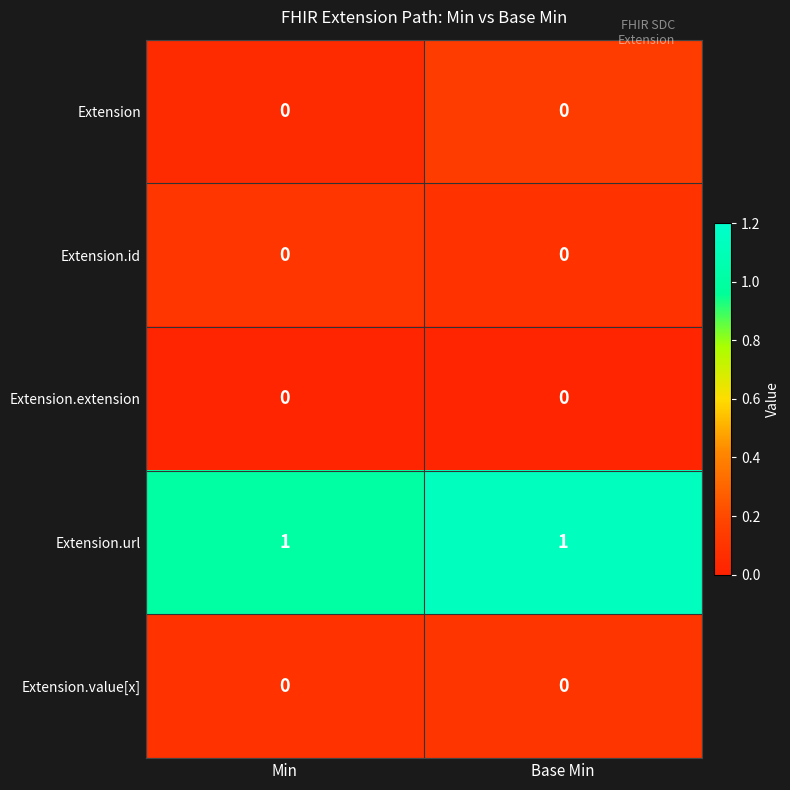

The value of Extension.value[x] at Base Min is 0. True or false?

True